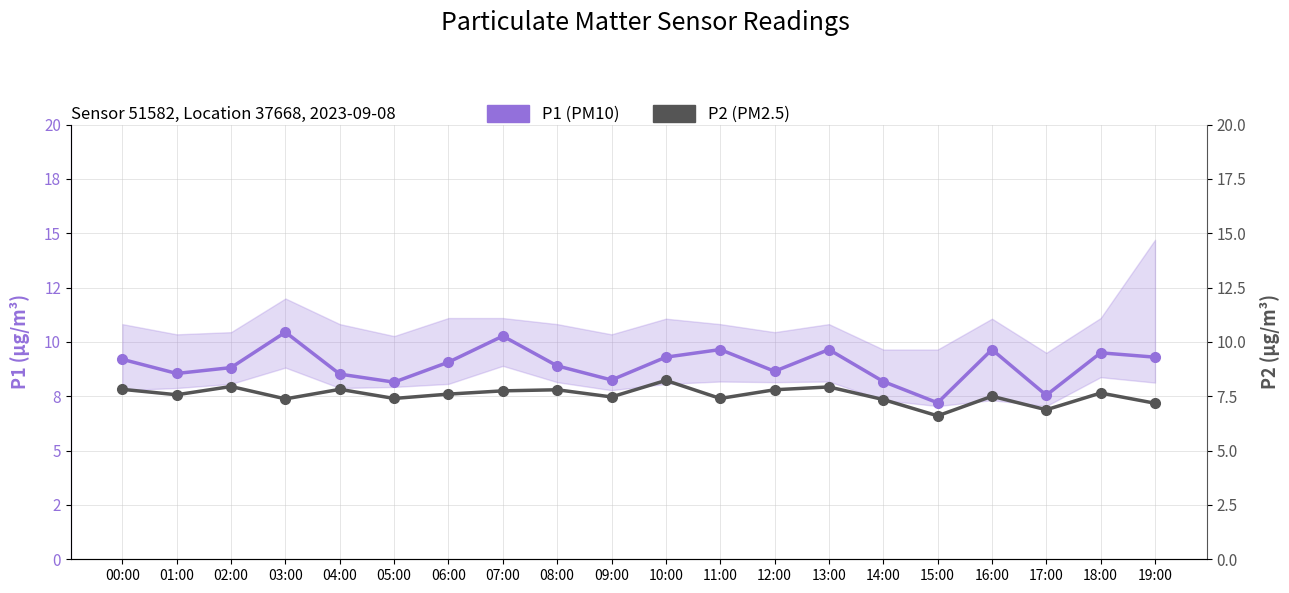

What is the greatest value displayed?

10.4